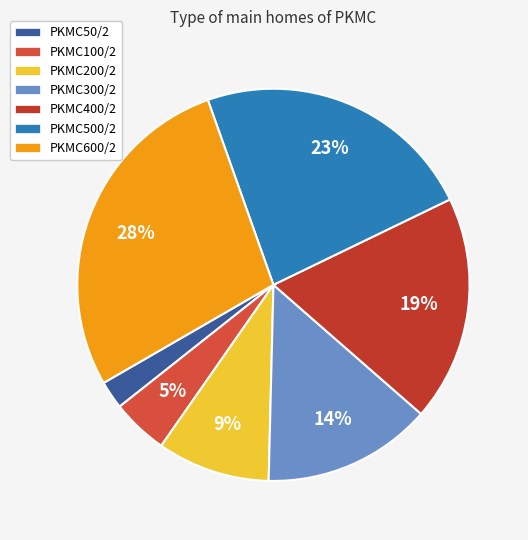

What percentage is the PKMC100/2 slice, to the nearest percent?

5%